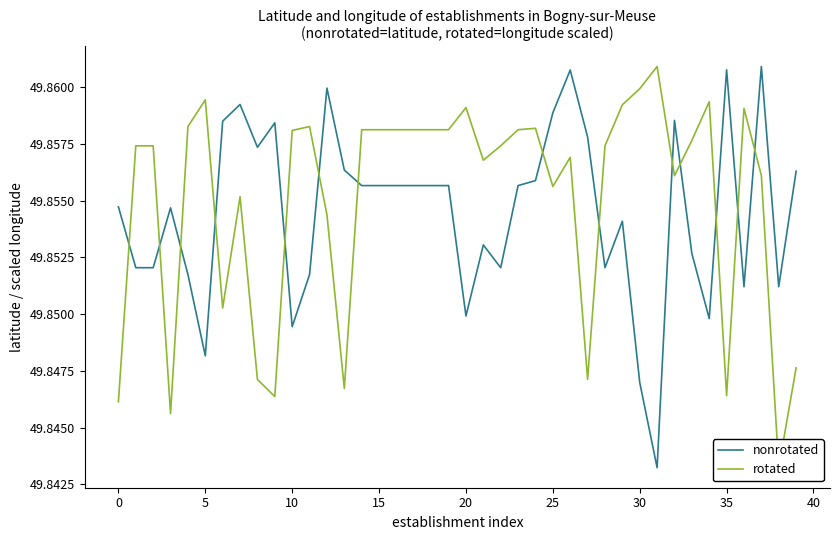

True or false: nonrotated has a value of 49.9 at 15.

True